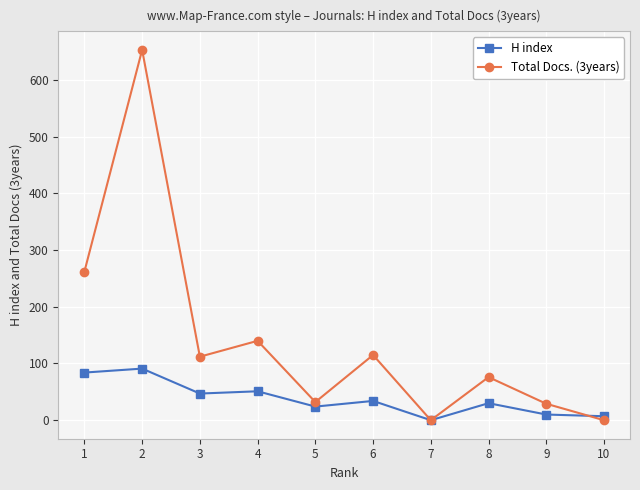

What is the value of the H index point at the 5th from the left?

24